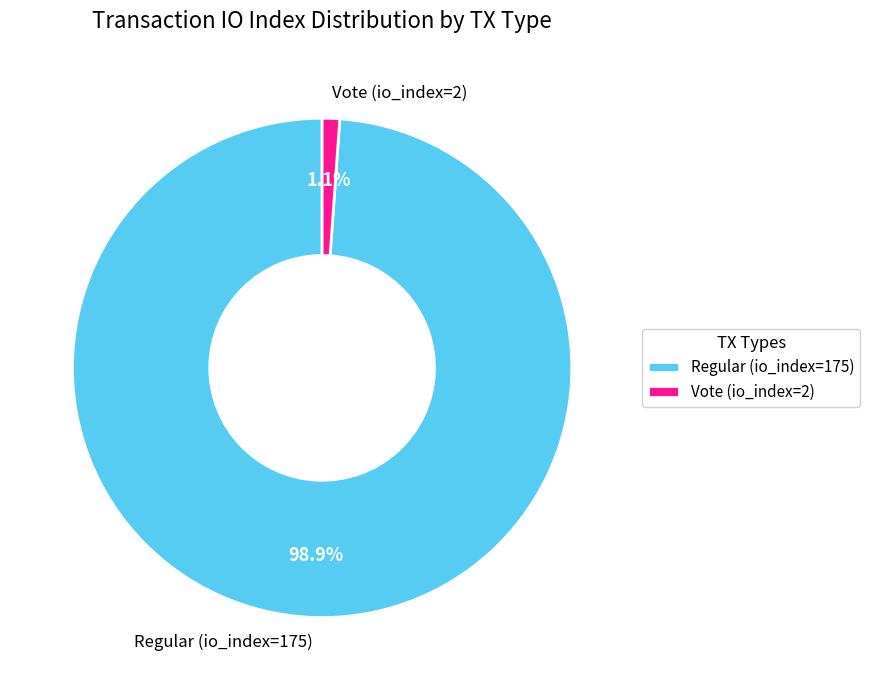

Between Vote (io_index=2) and Regular (io_index=175), which is larger?

Regular (io_index=175)